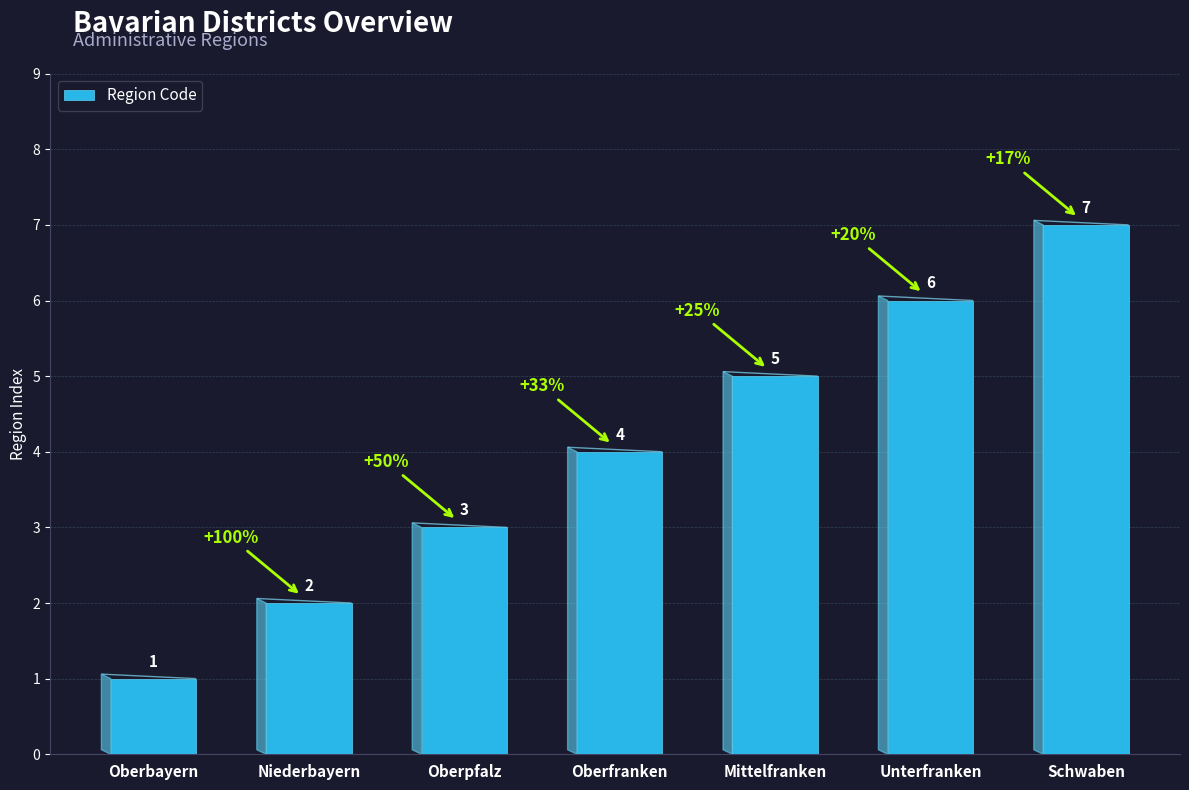

List the labels in order of value, smallest first.

Oberbayern, Niederbayern, Oberpfalz, Oberfranken, Mittelfranken, Unterfranken, Schwaben